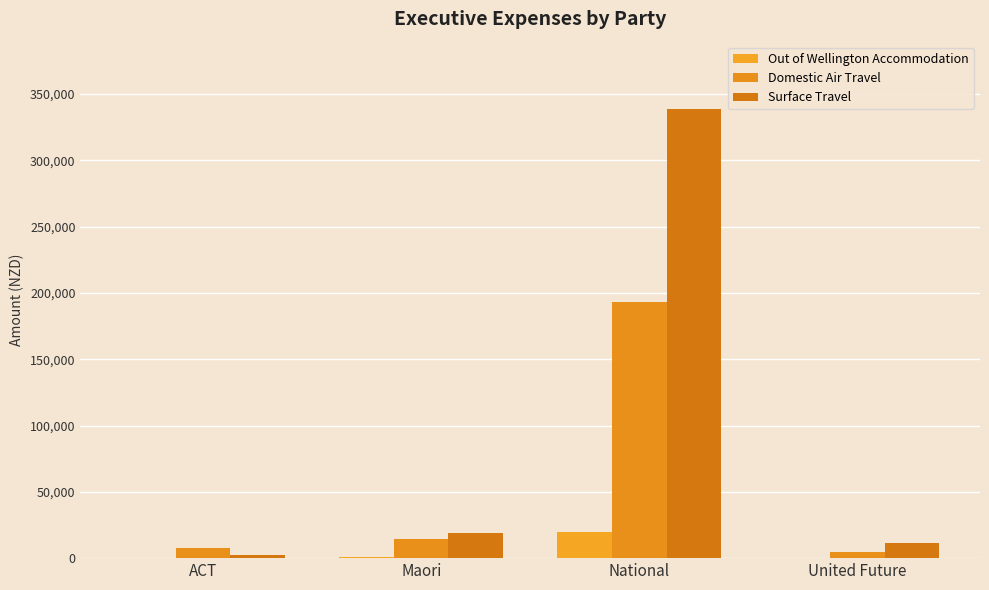

What is the value of the Out of Wellington Accommodation bar at the 3rd from the left?

19657